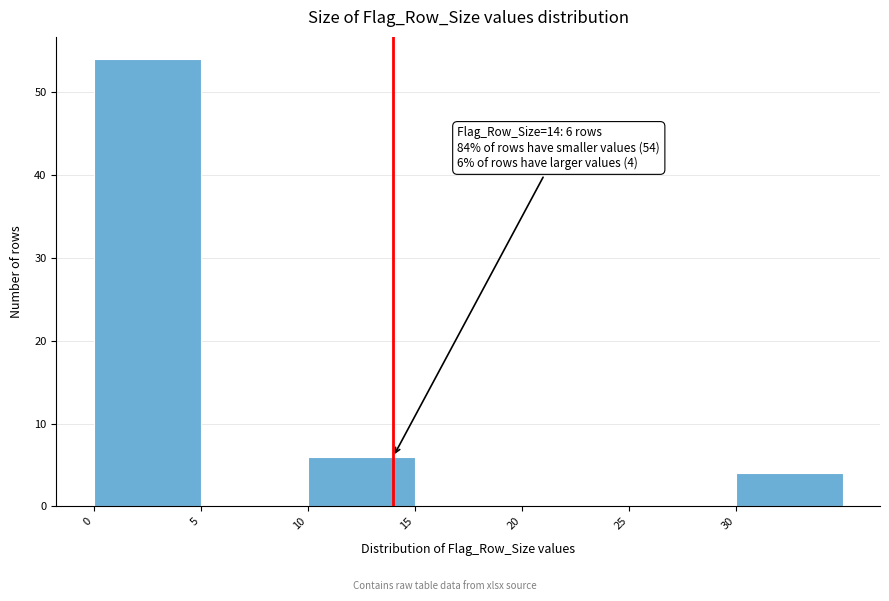

Over which range of the x-axis is the bar tallest?

0 to 5